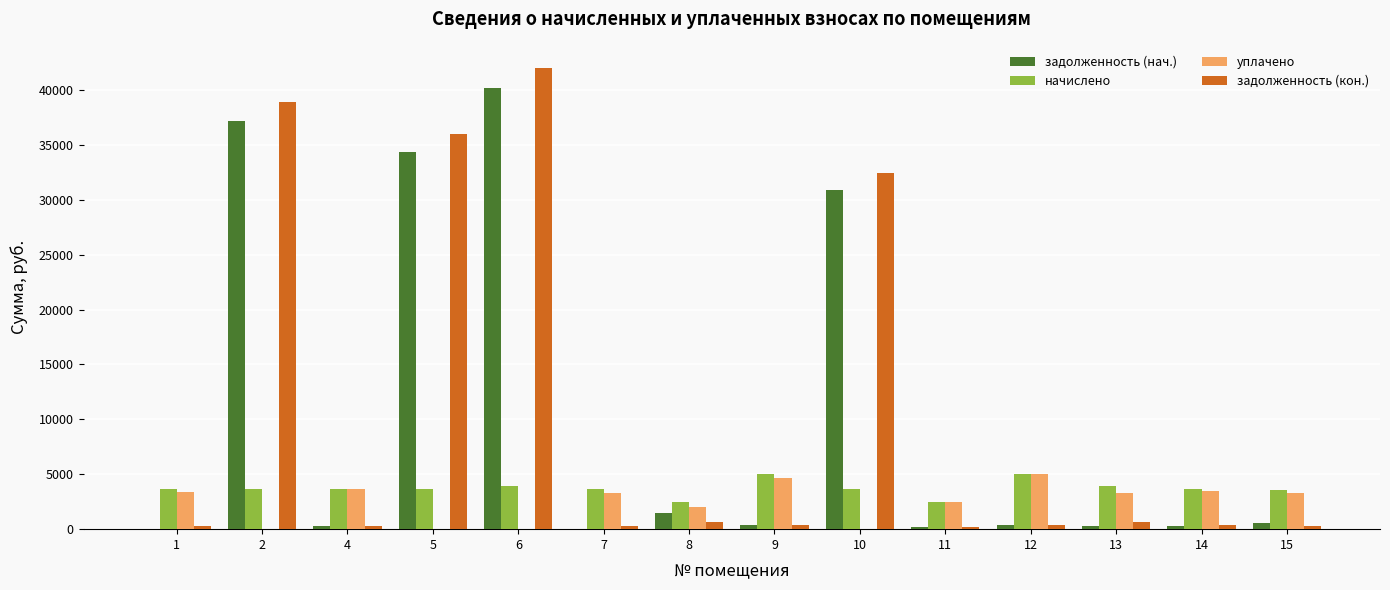

True or false: начислено has a value of 3941.3 at 13.

True